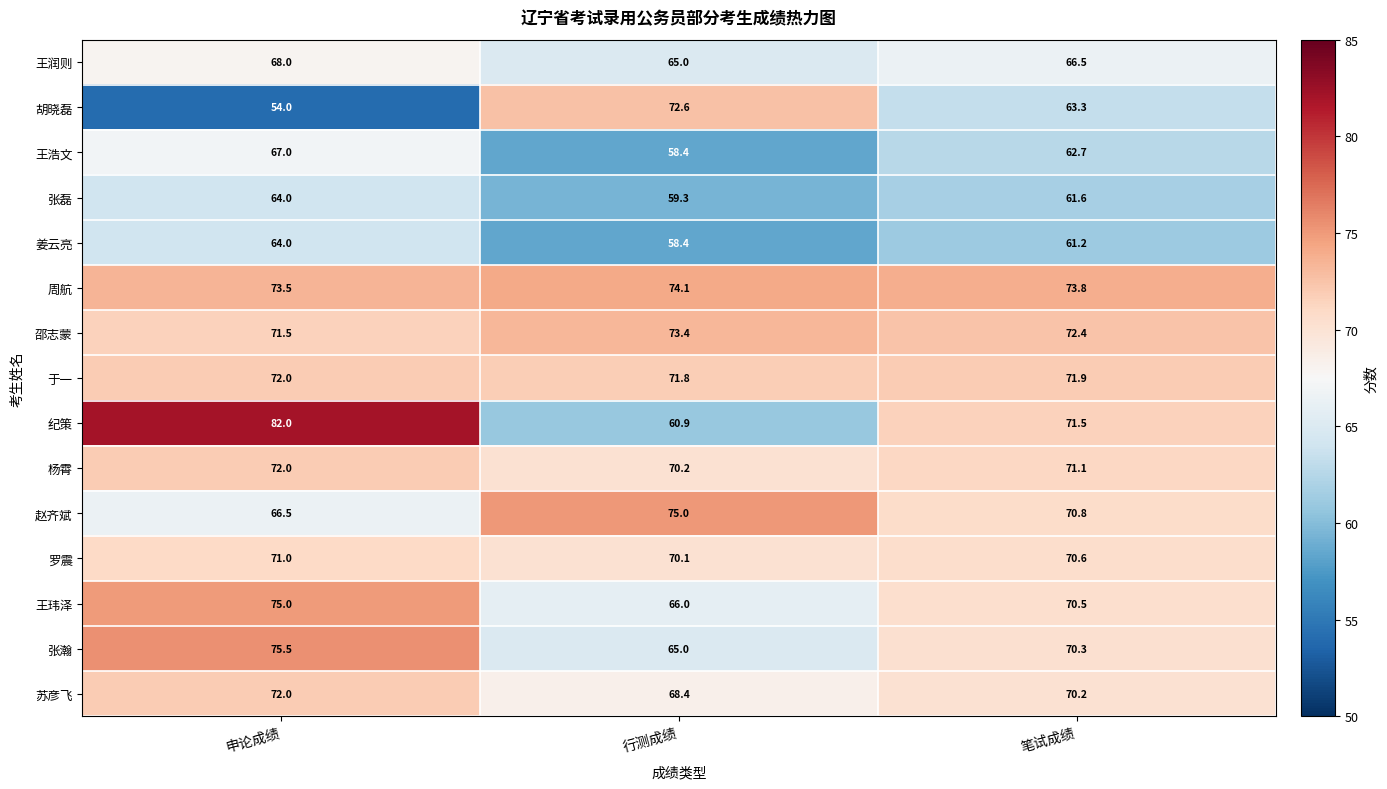

What value does the 姜云亮 series have at 笔试成绩?

61.2